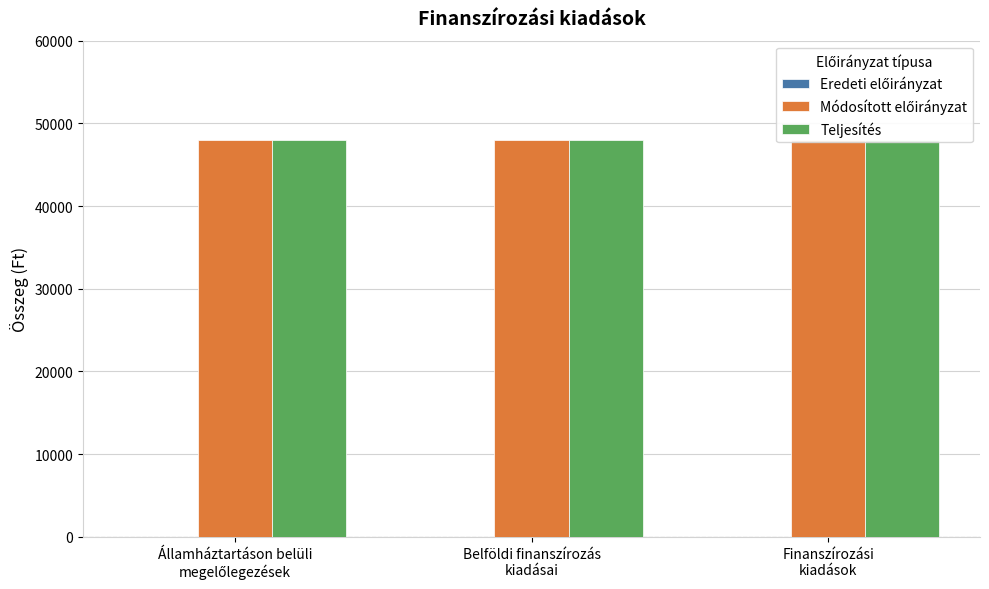

Reading right to left, transcribe all the data shown in this chart.

Eredeti előirányzat: 0	0	0
Módosított előirányzat: 48000	48000	48000
Teljesítés: 48000	48000	48000